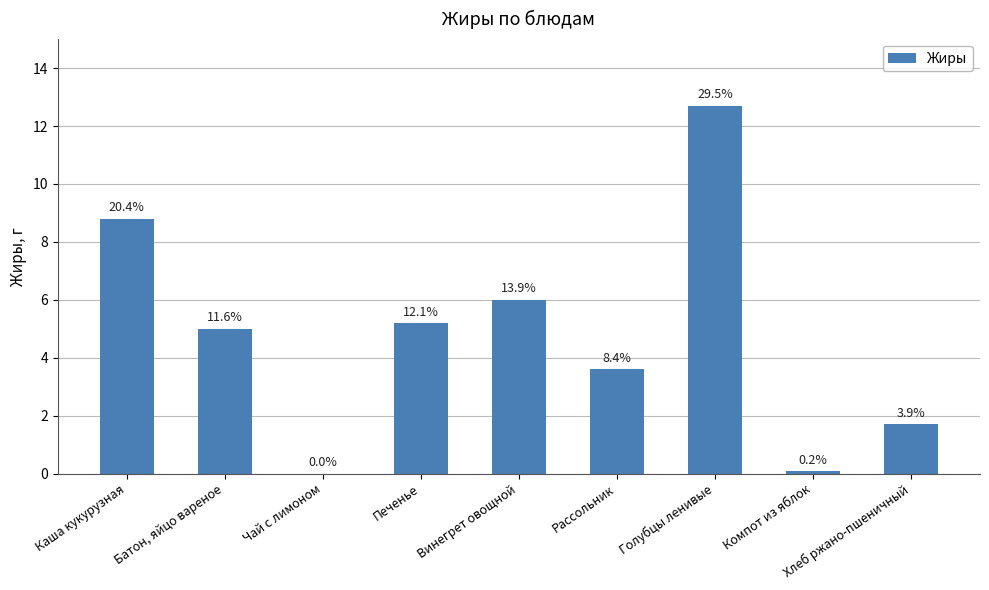

How many bars are there in total?

9